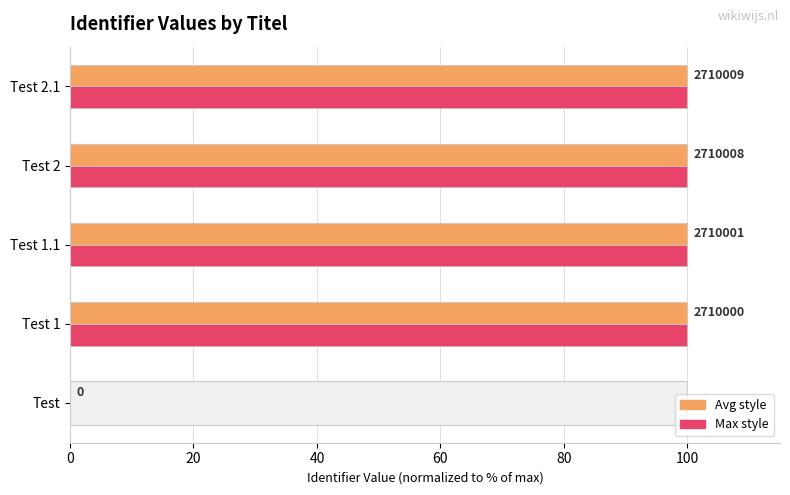

Read the value at 80.

100.0